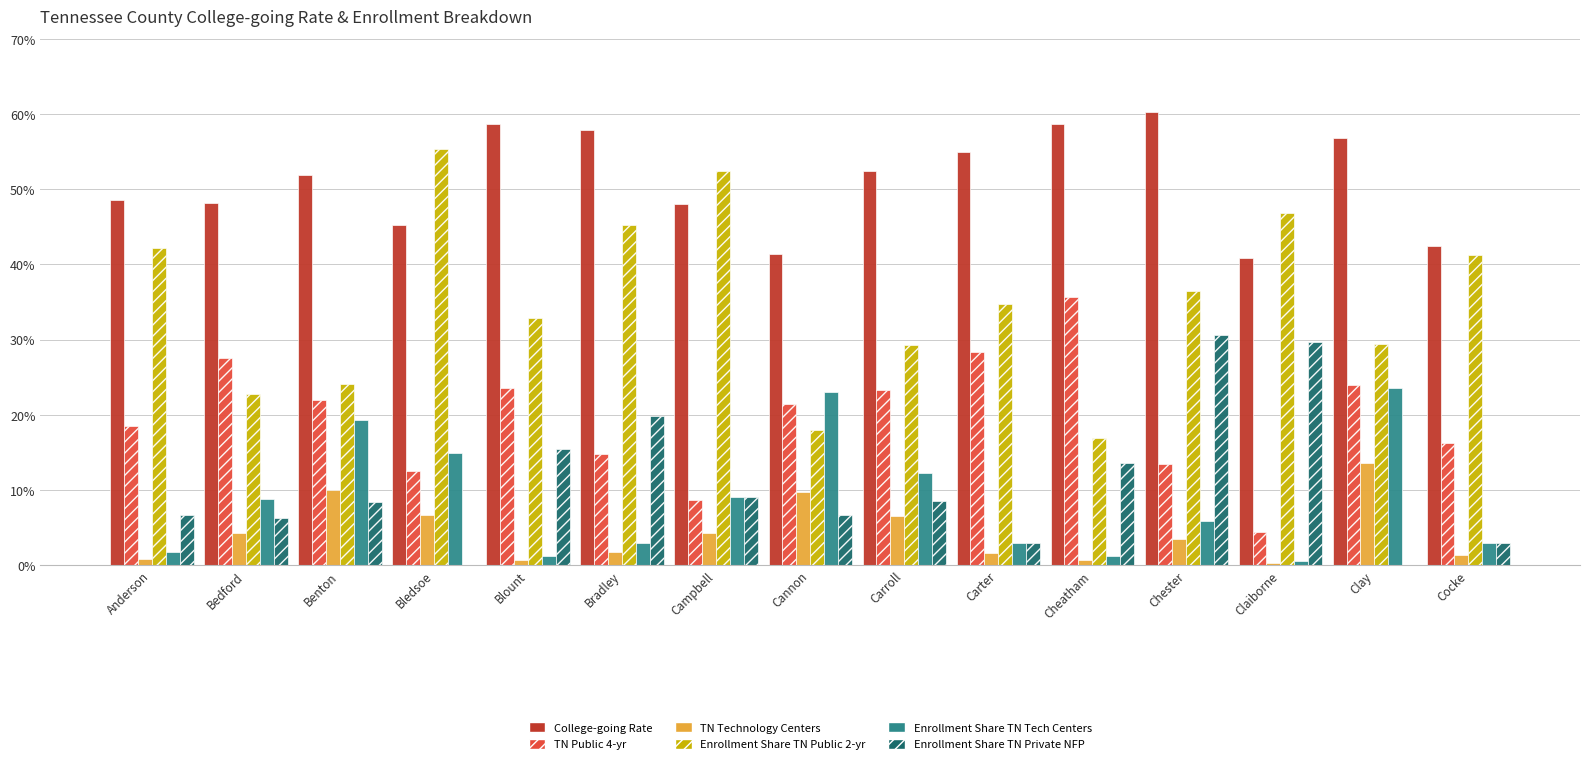

True or false: Enrollment Share TN Tech Centers has a value of 0.1 at Bedford.

True